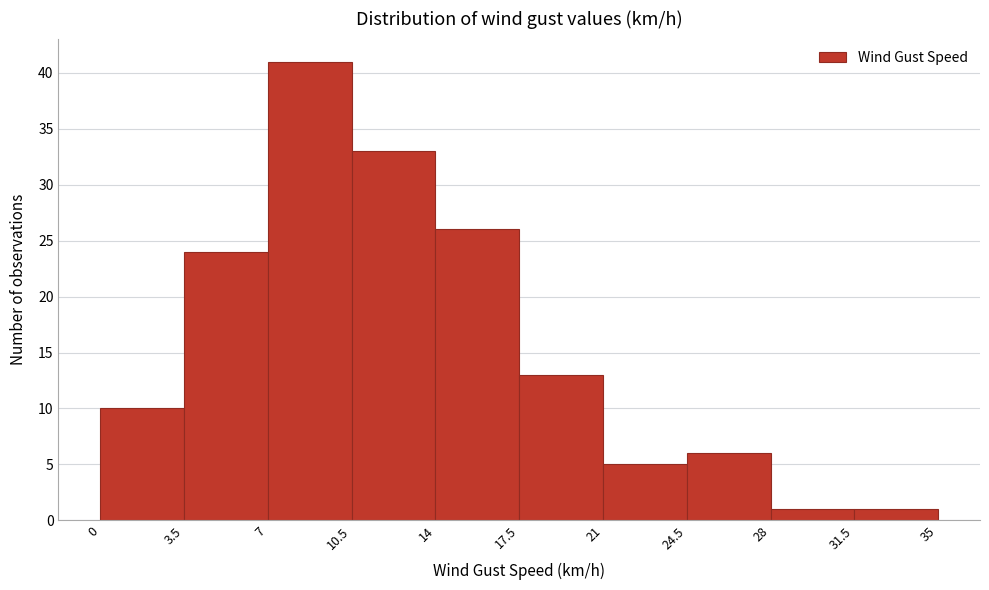

Reading left to right, transcribe this chart: for each bar, give the range it covers on the x-axis and its height. The values are not printed on the chart, so give them approximately, as read against the axis.

0 to 3.5: 10
3.5 to 7: 24
7 to 10.5: 41
10.5 to 14: 33
14 to 17.5: 26
17.5 to 21: 13
21 to 24.5: 5
24.5 to 28: 6
28 to 31.5: 1
31.5 to 35: 1